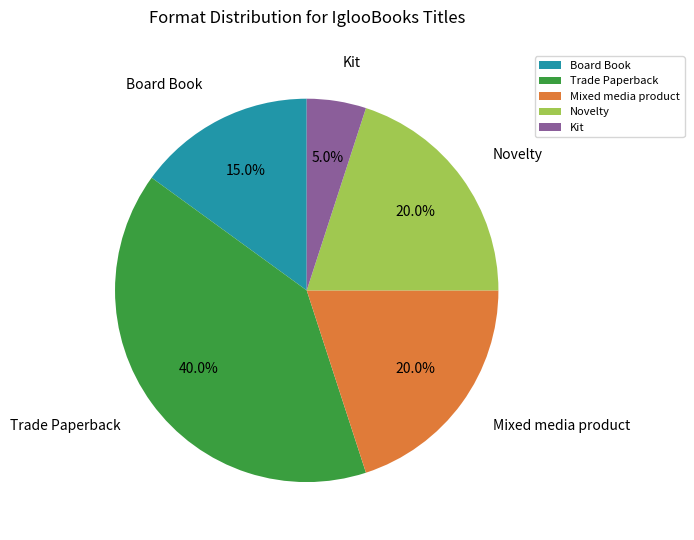

Approximately how many times larger is the value at Mixed media product compared to Novelty?

1.0